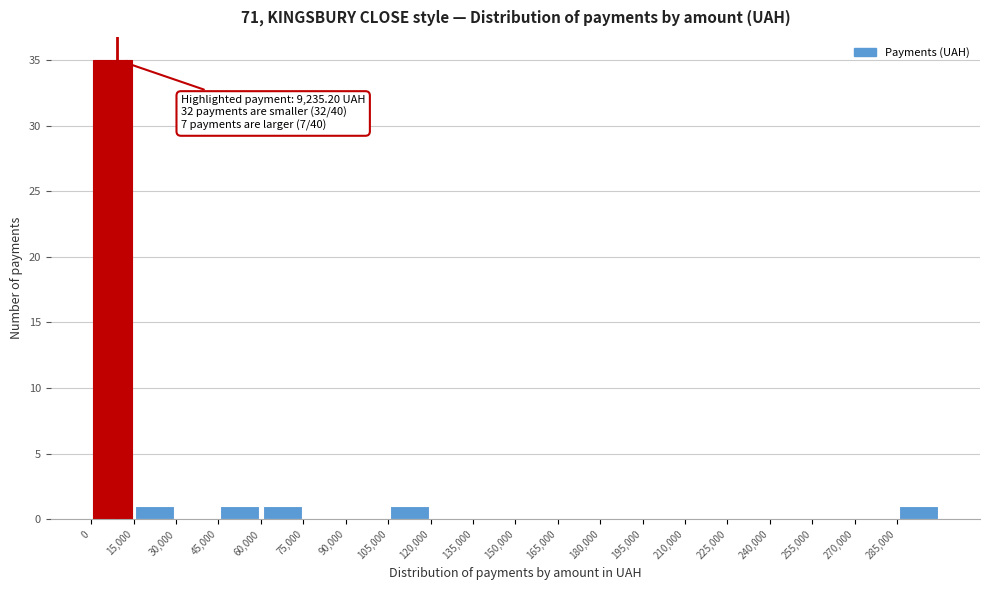

Which range on the x-axis has the tallest bar?

0 to 15000